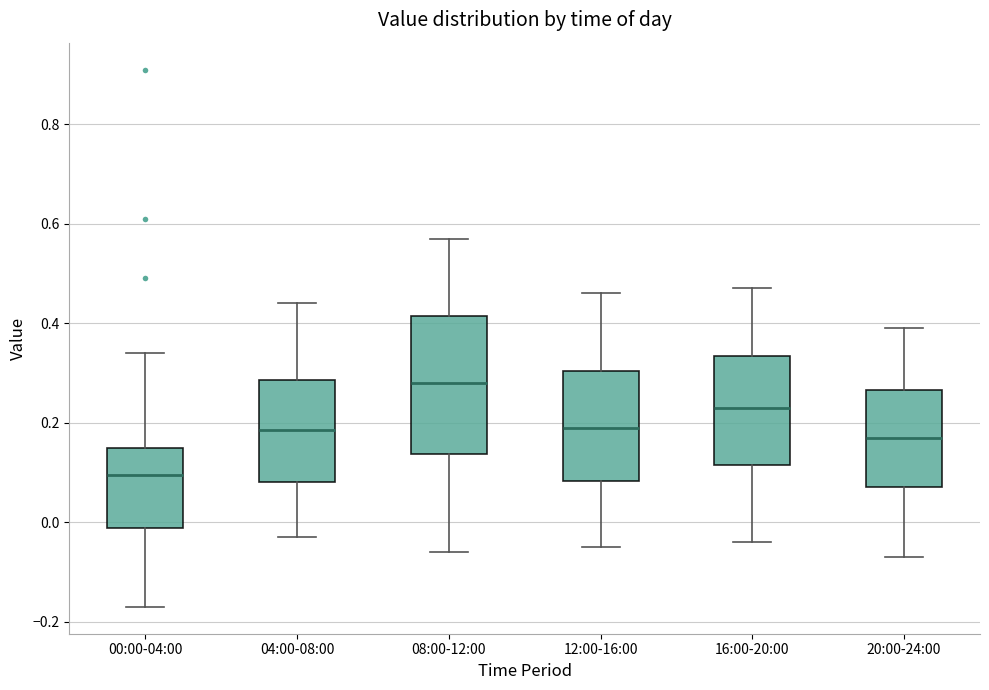

Which box has the highest median line?

08:00-12:00